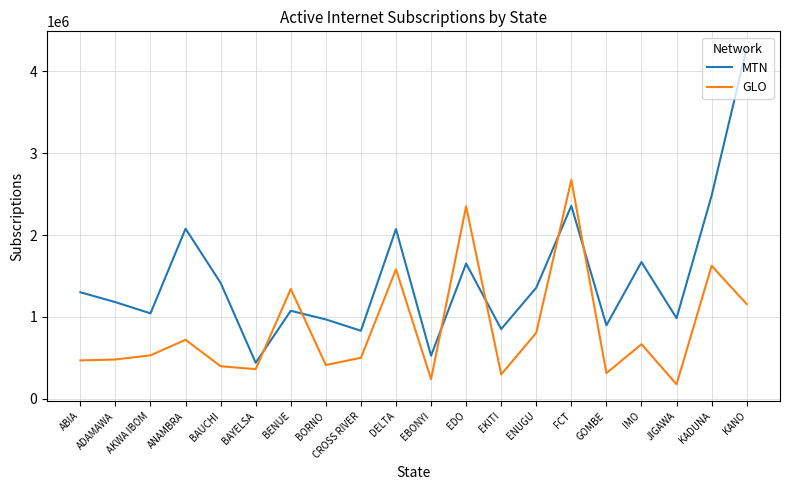

Is the value of GLO at DELTA greater than the value of MTN at AKWA IBOM?

Yes